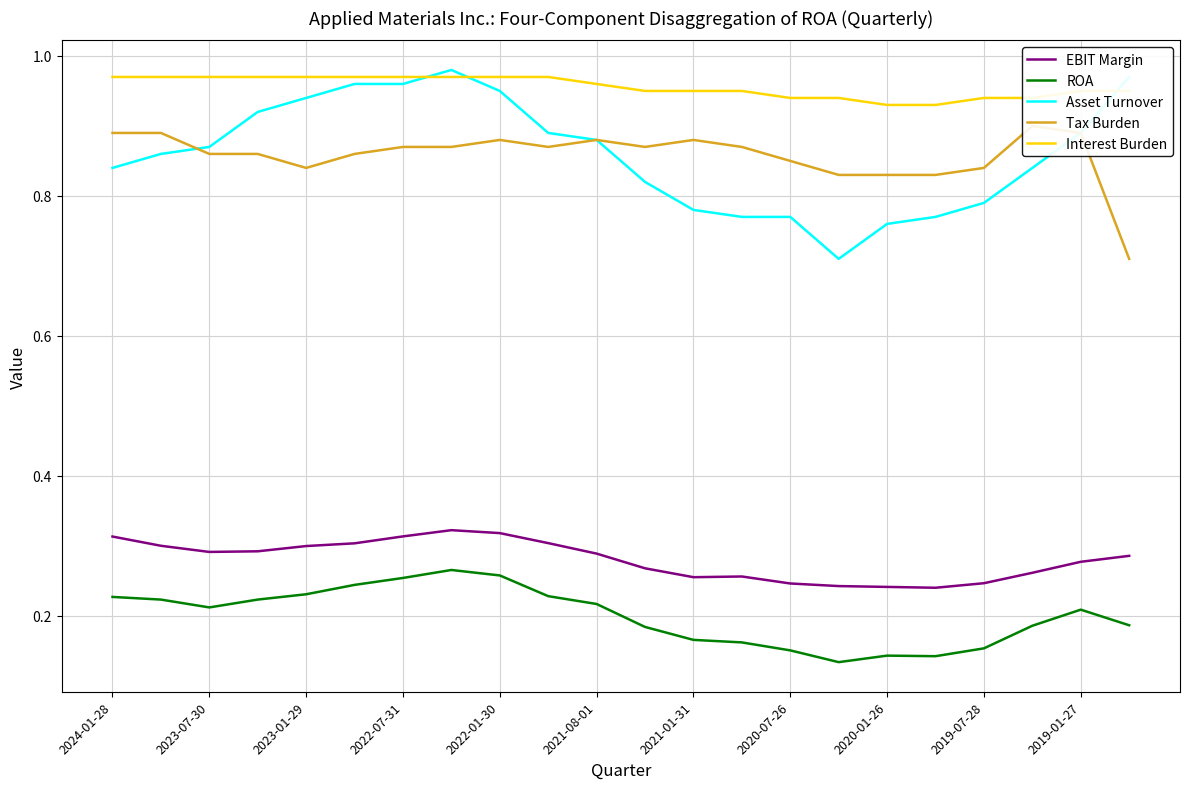

True or false: EBIT Margin and ROA intersect in this chart.

False